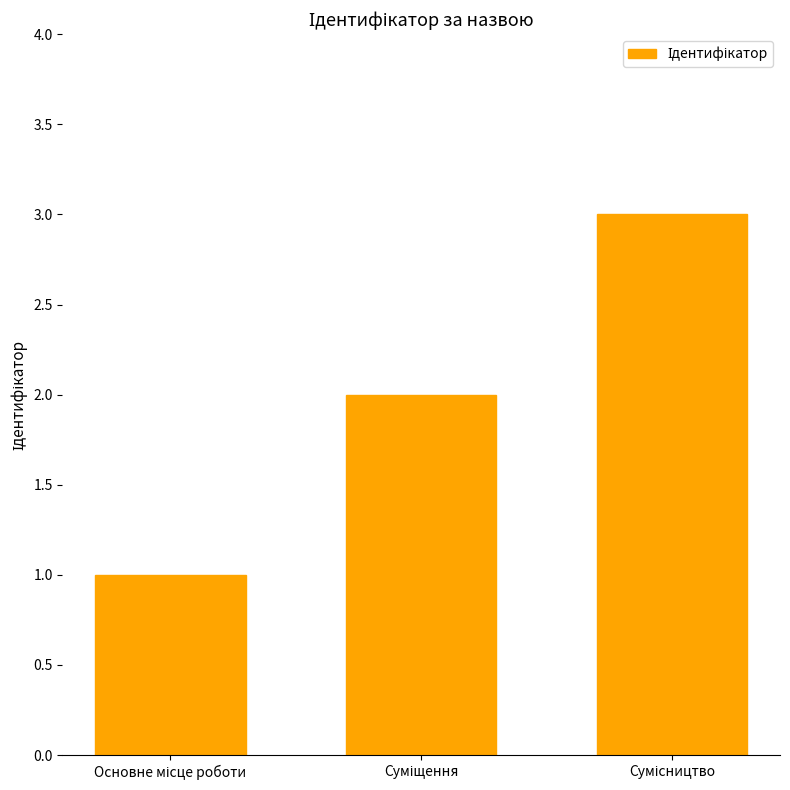

What is the sum of all values?

6